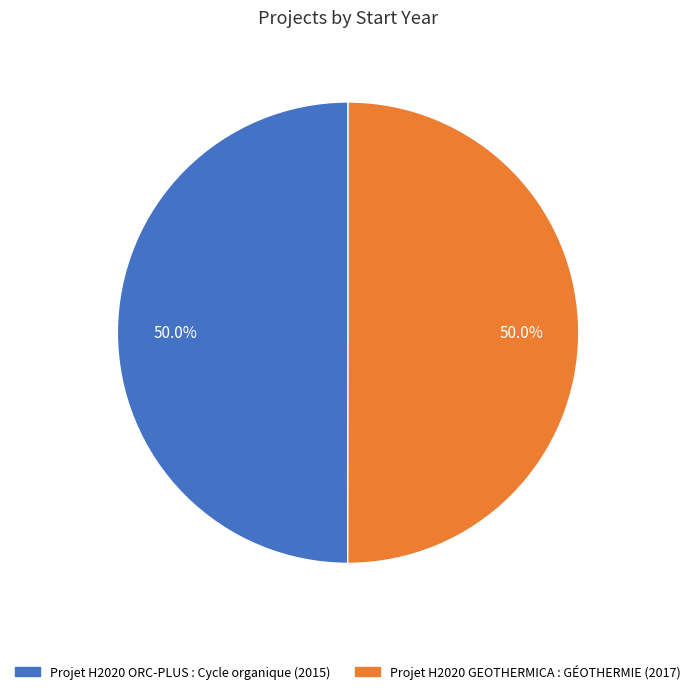

How many segments does this pie chart have?

2